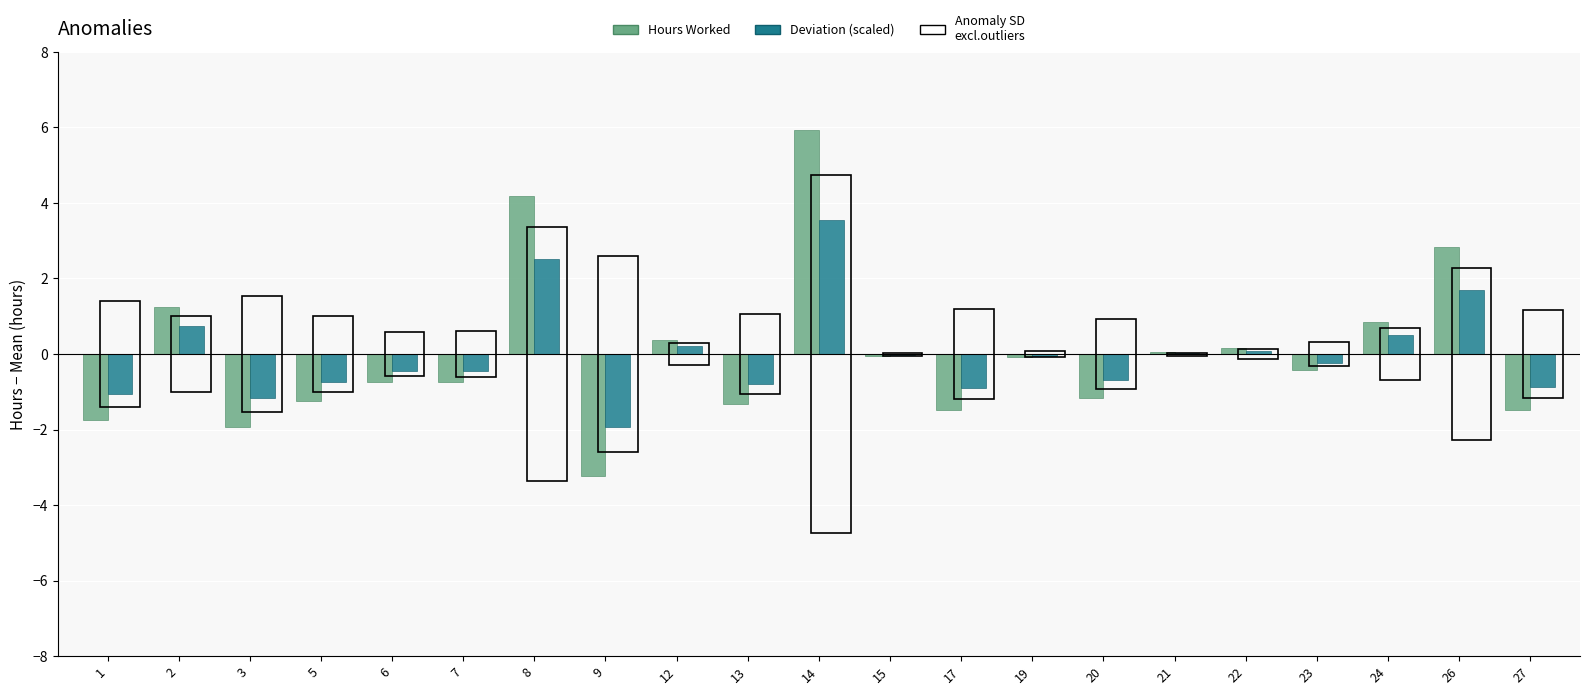

Is it true that Hours Worked equals -1.2 at 5?

True